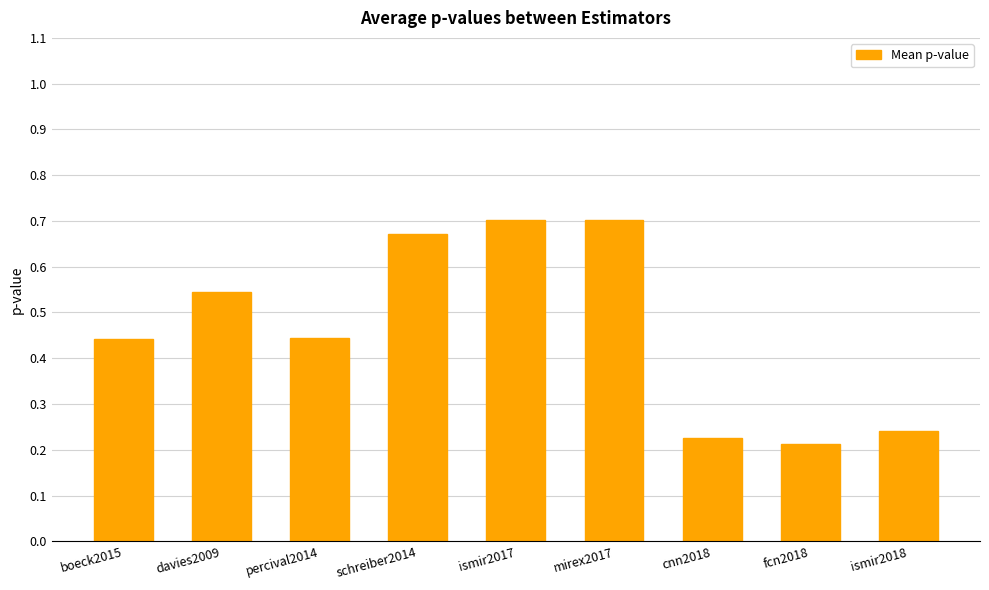

The chart shows a value of 0.2 at mirex2017. True or false?

False